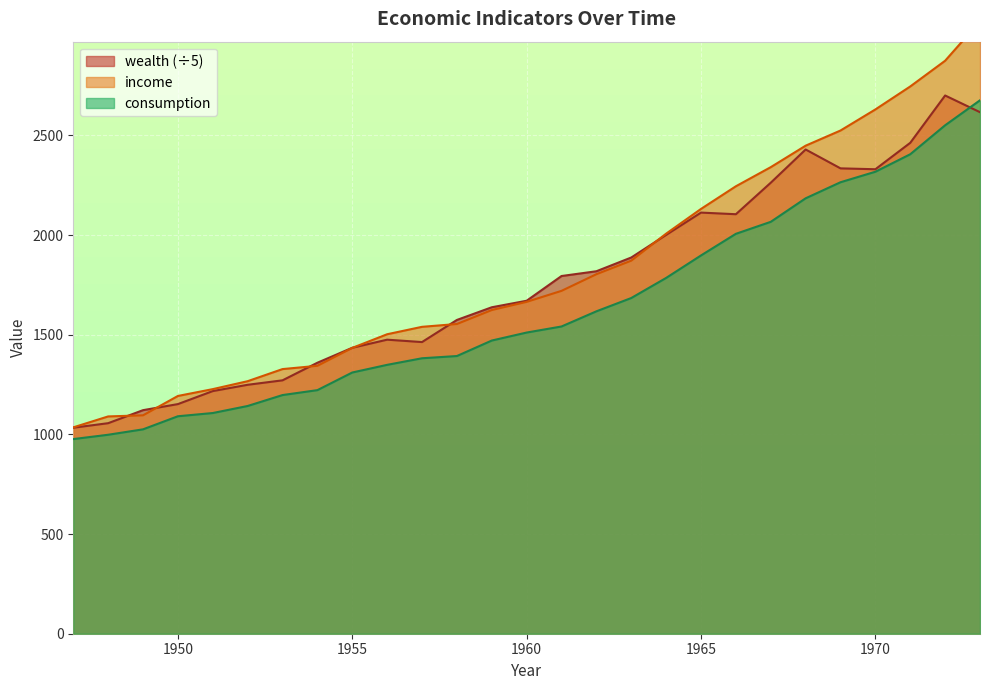

Rank the series at 1958 from lowest to highest value.

consumption, income, wealth